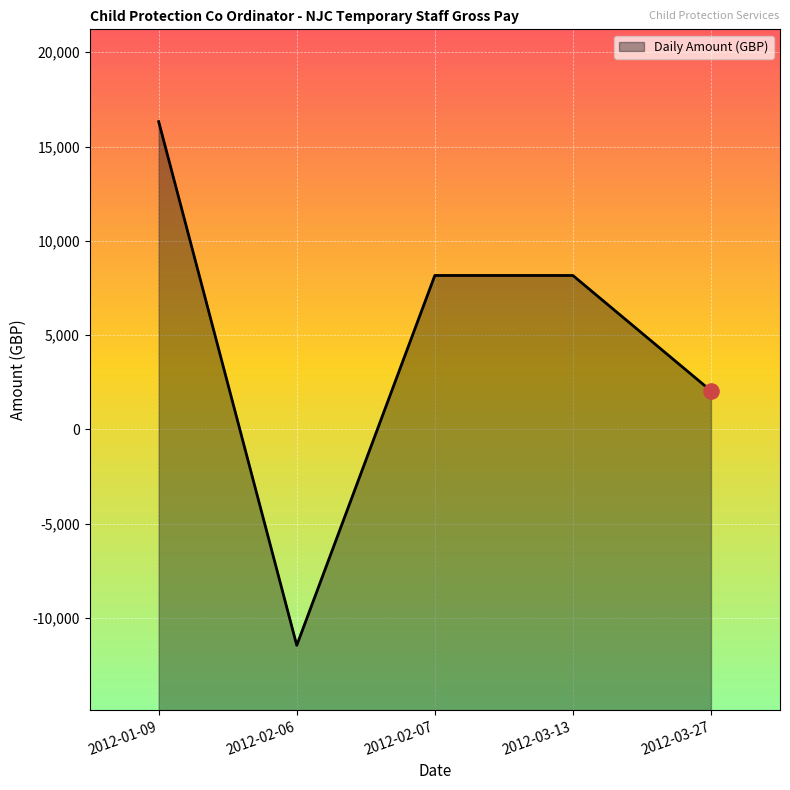

What is the change in value from 2012-01-09 to 2012-03-13?

-8160